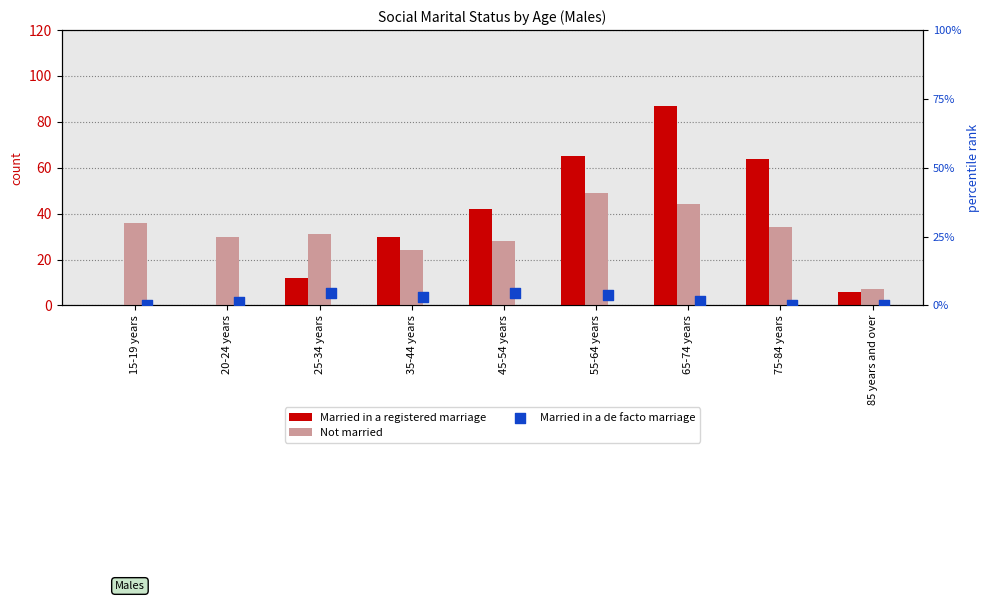

What are all the series names shown in the legend?

Married in a registered marriage, Not married, Married in a de facto marriage